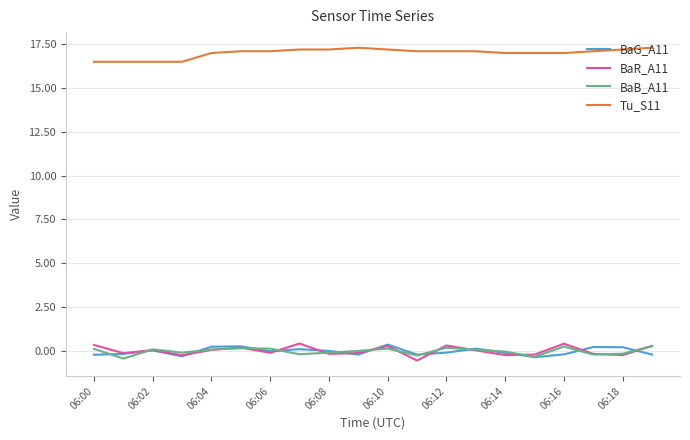

What is the minimum value for Tu_S11?

16.5